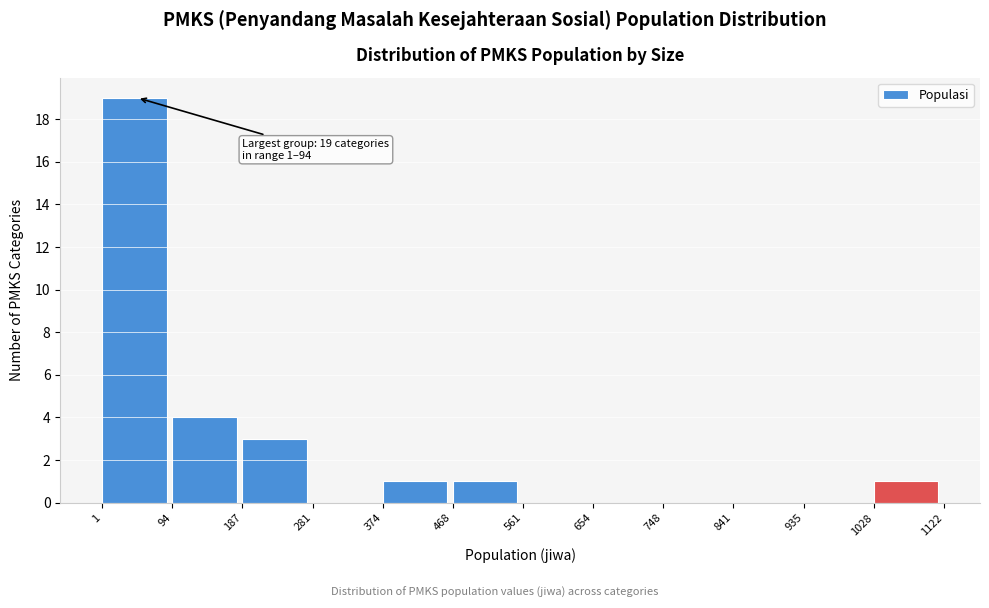

Over which range of the x-axis is the bar tallest?

1 to 94